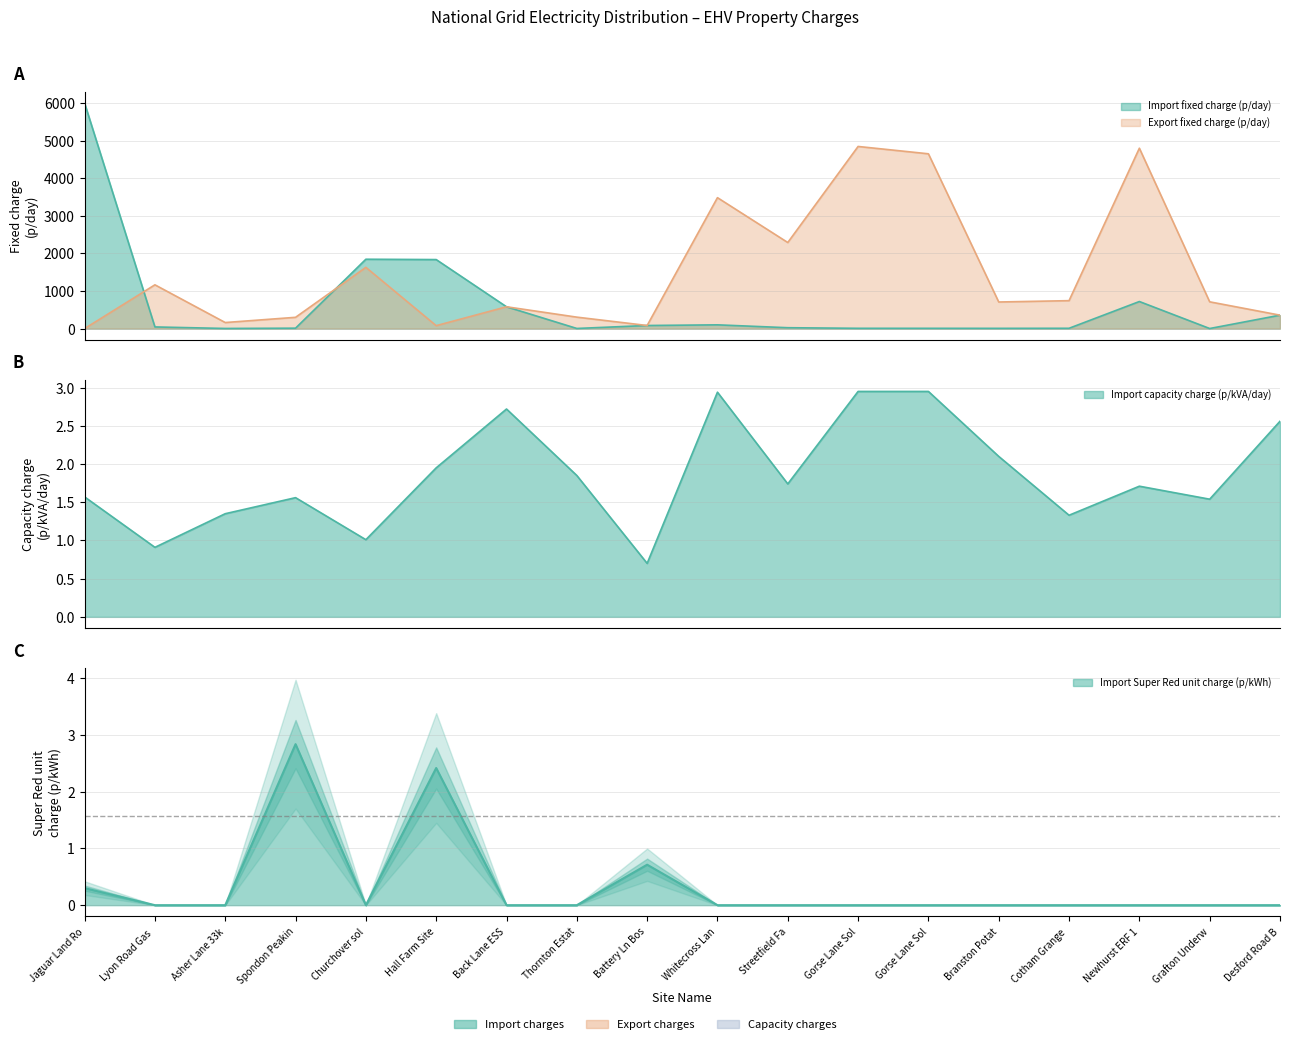

What is the sum of the Import Super Red unit charge (p/kWh) values at Jaguar Land Ro and Battery Ln Bos?

1.0